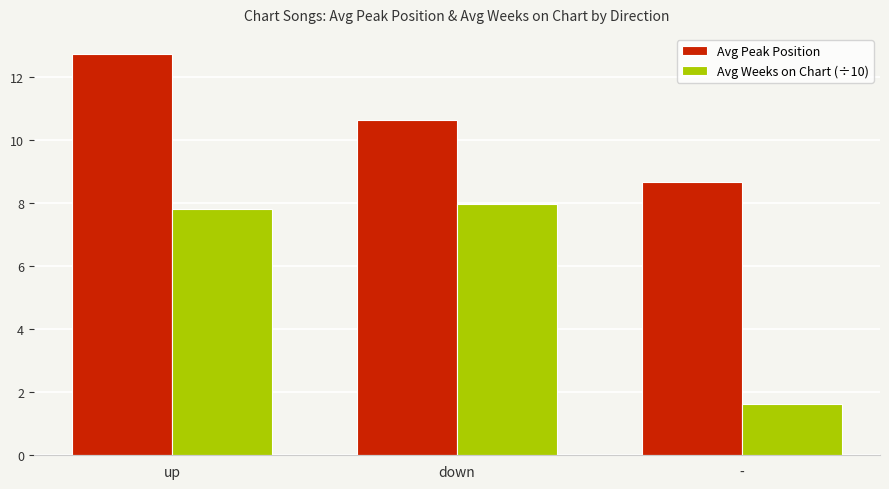

At which label is Avg Weeks on Chart (÷10) closest to 4?

-